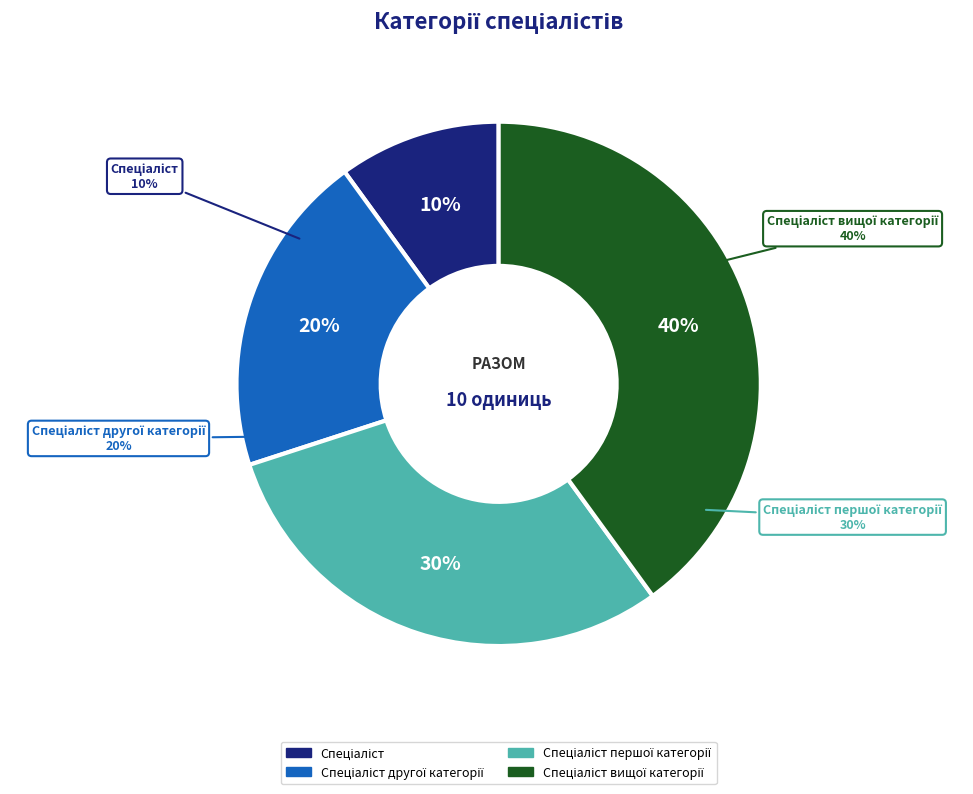

Combined, do Спеціаліст першої категорії and Спеціаліст account for over 50%?

No